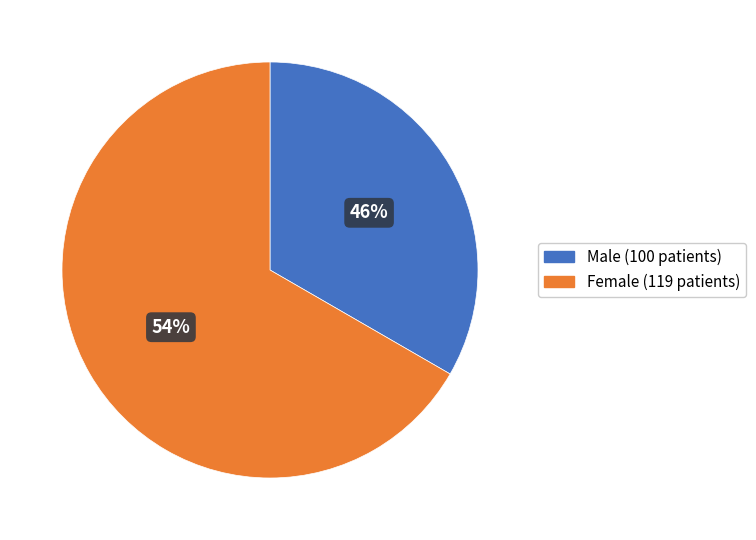

Count the number of slices in the pie.

2